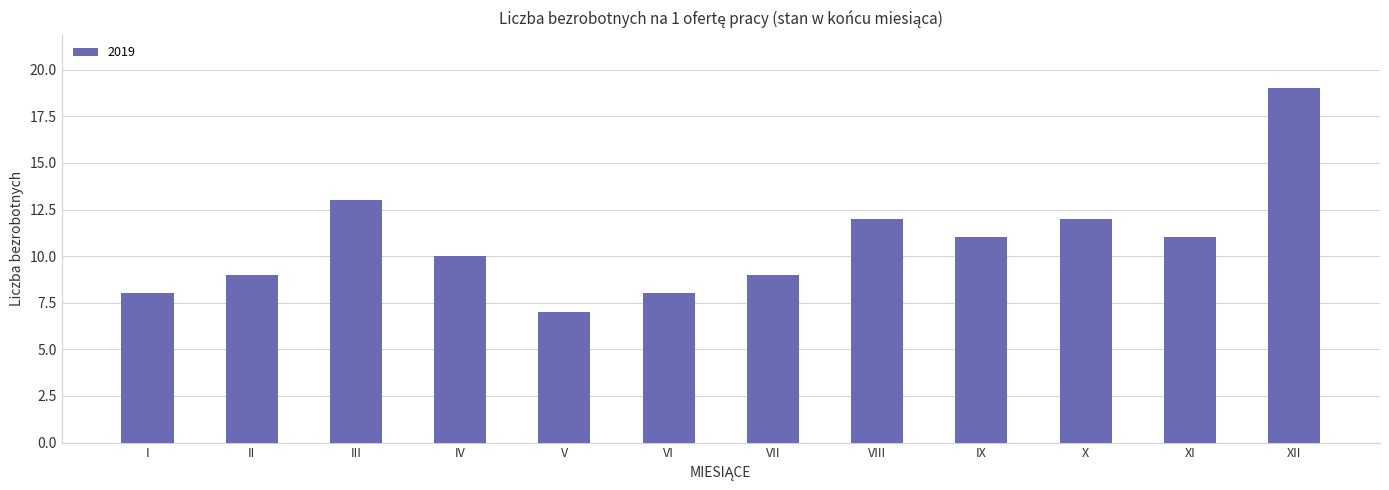

What is the change in value from IV to XII?

+9